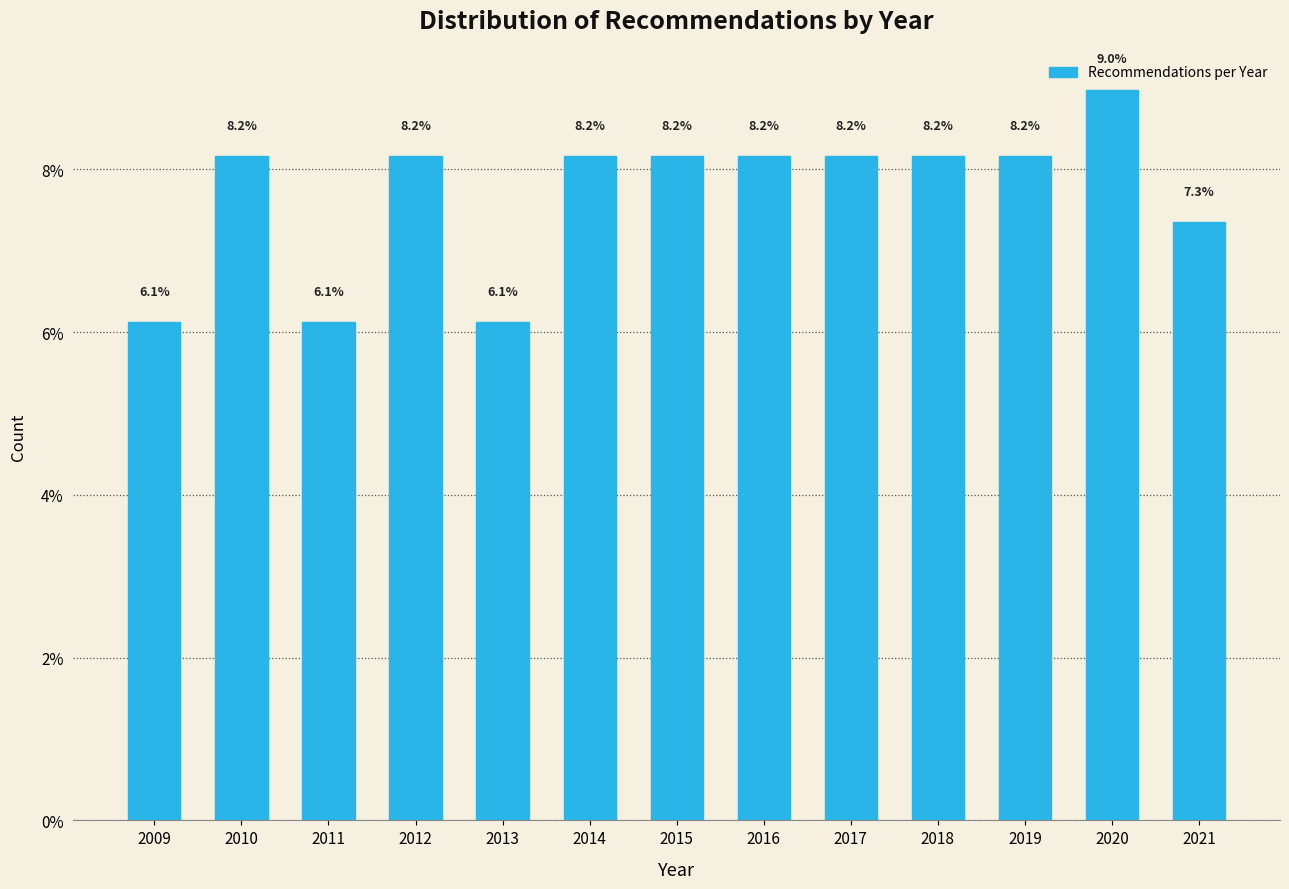

Reading left to right, extract all data points from this chart.

6.1	8.2	6.1	8.2	6.1	8.2	8.2	8.2	8.2	8.2	8.2	9.0	7.3